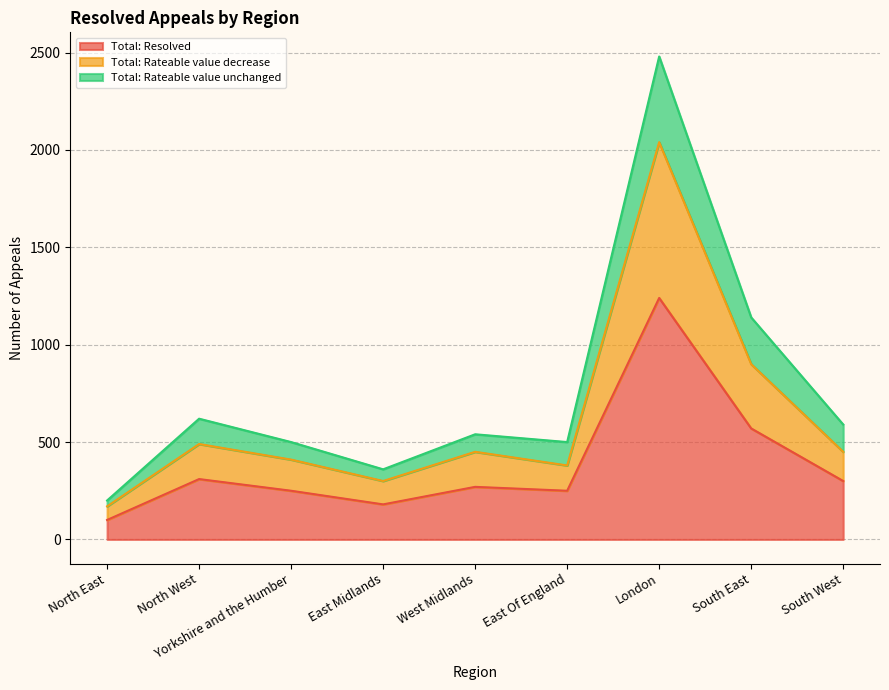

At which label is Total: Resolved closest to 670?

South East